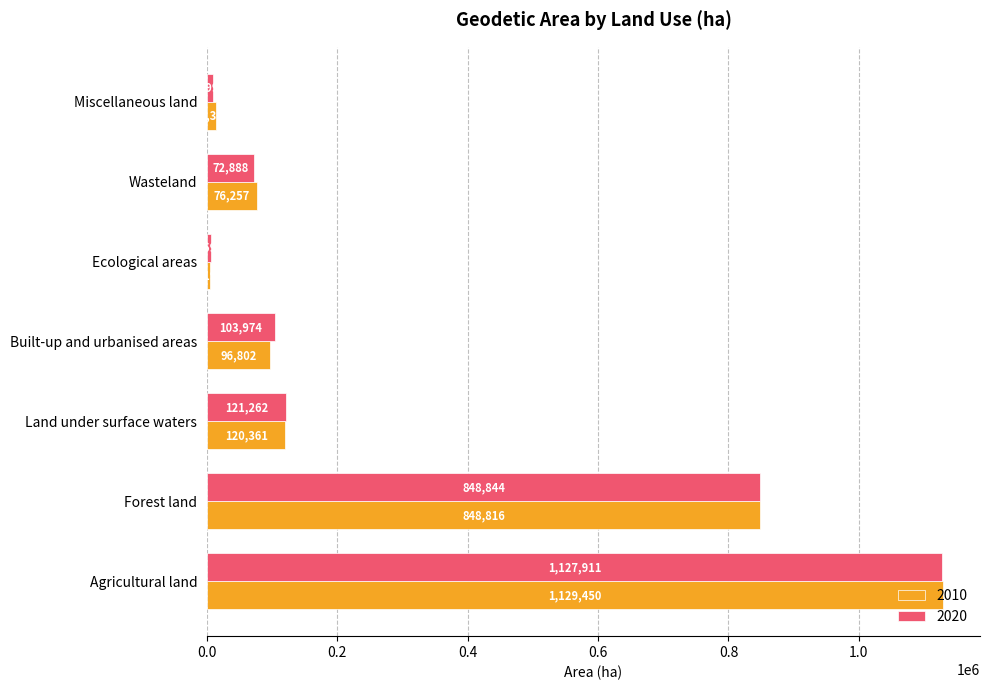

What is the smallest value displayed?

4195